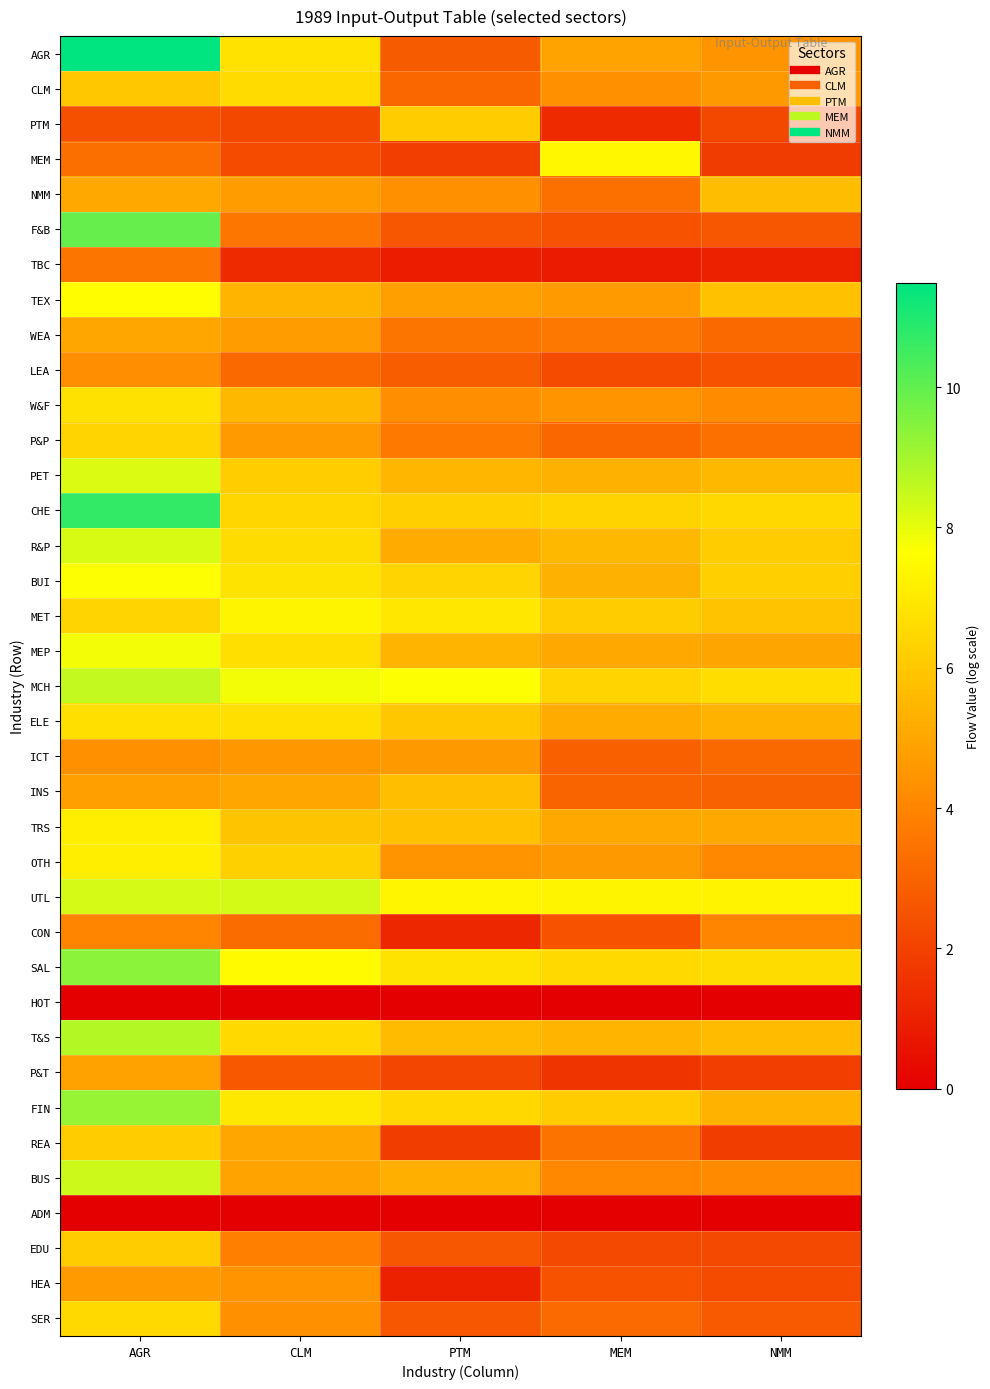

At how many categories does at least one series exceed 6?

5